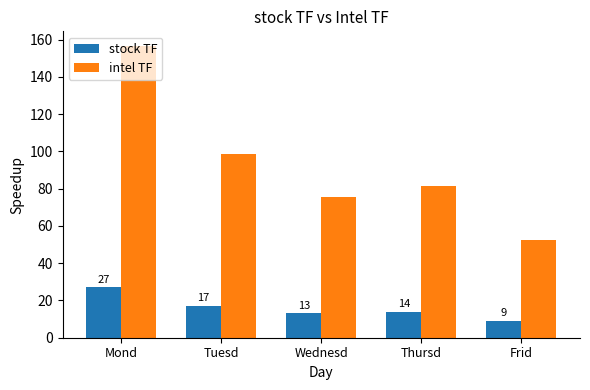

At which category is the sum across all series the highest?

Mond